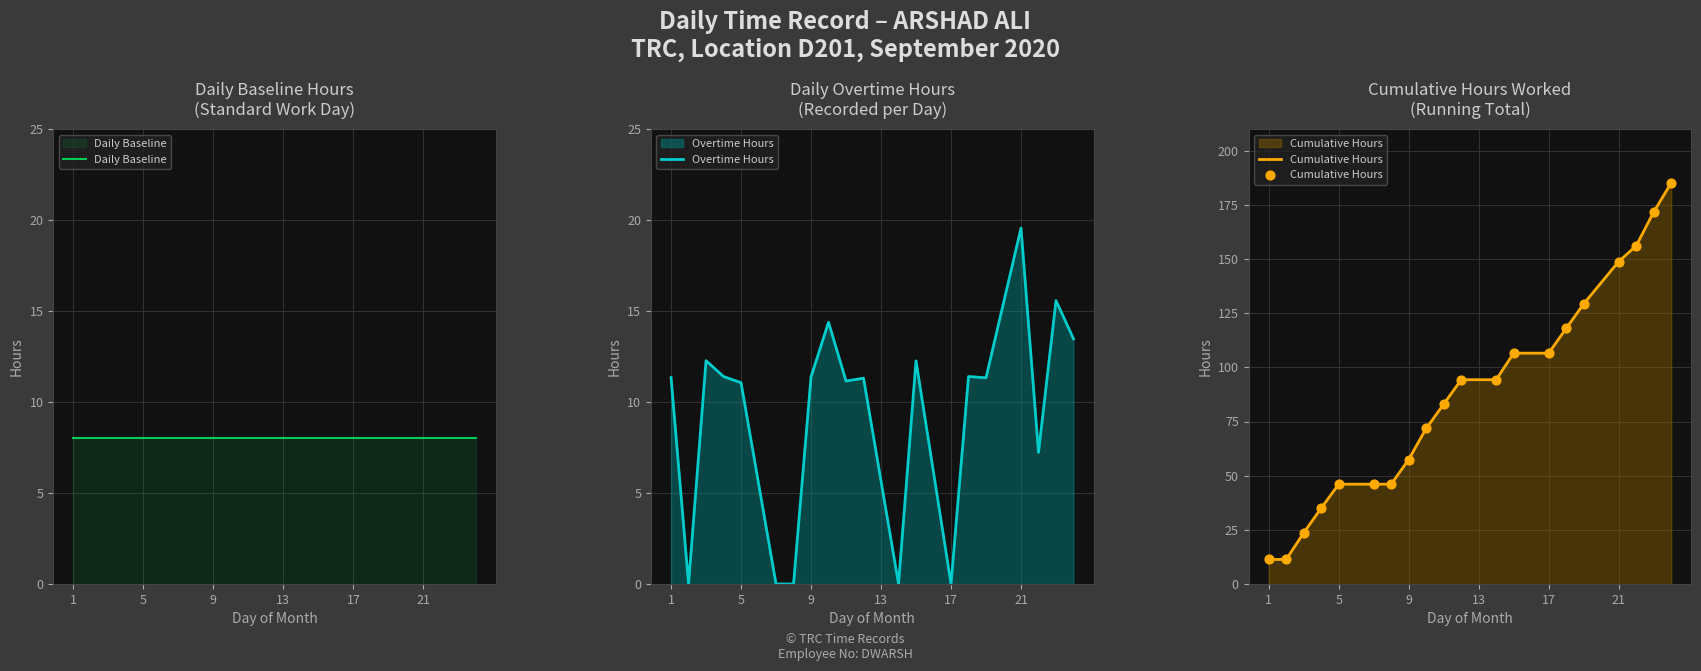

What is the lowest value of the Cumulative Hours series?

11.3